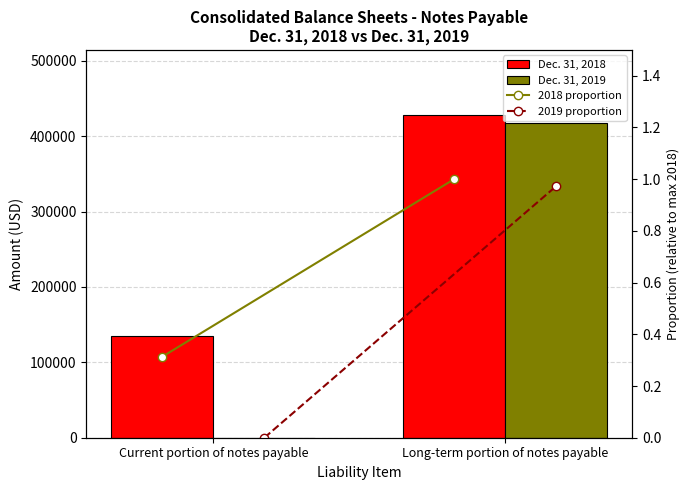

How many data points does each series have?

2